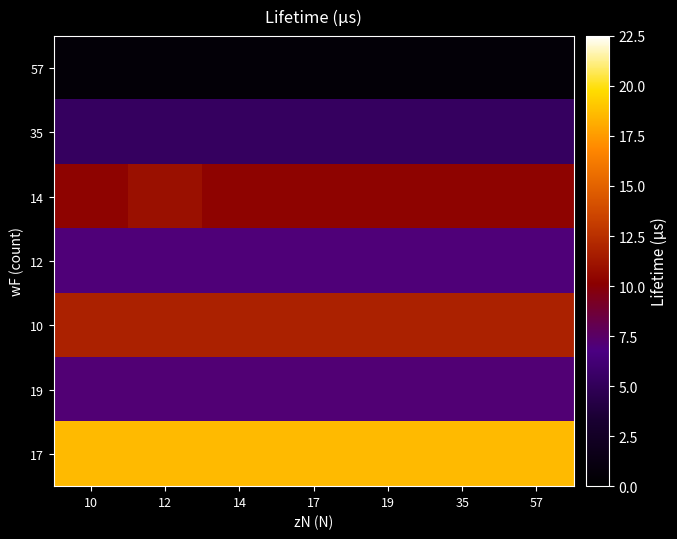

At how many categories does at least one series exceed 5?

7